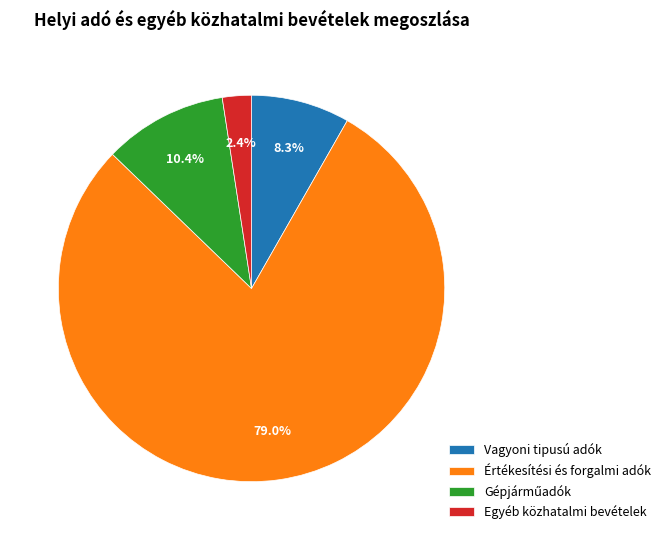

Is it true that Vagyoni tipusú adók is 1% of the pie?

False